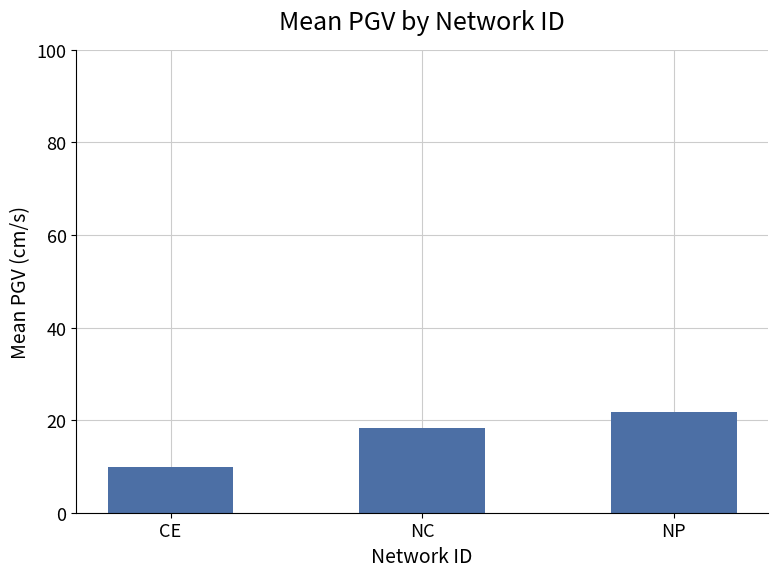

The value at NP is 6.2. True or false?

False